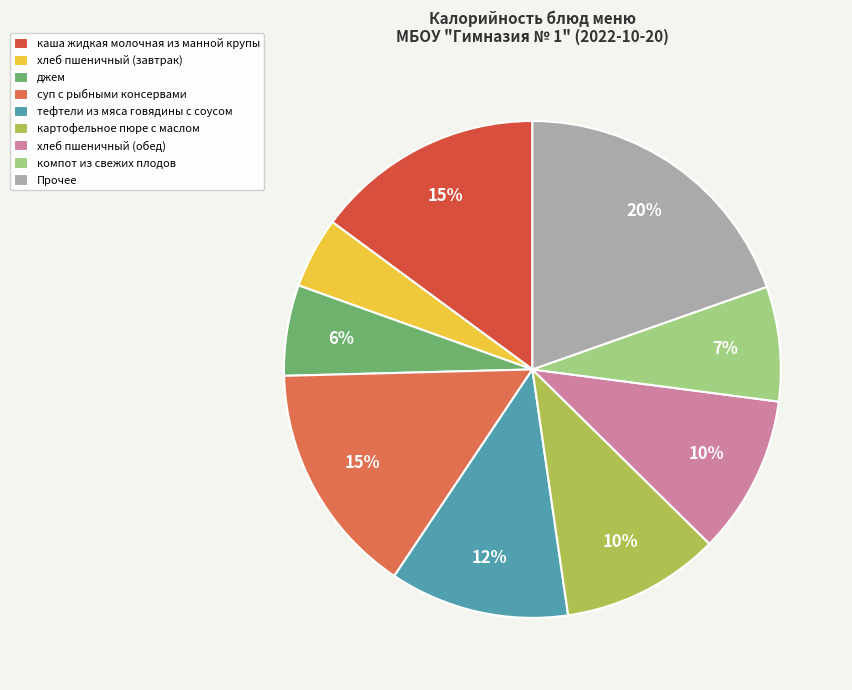

How many segments does this pie chart have?

9